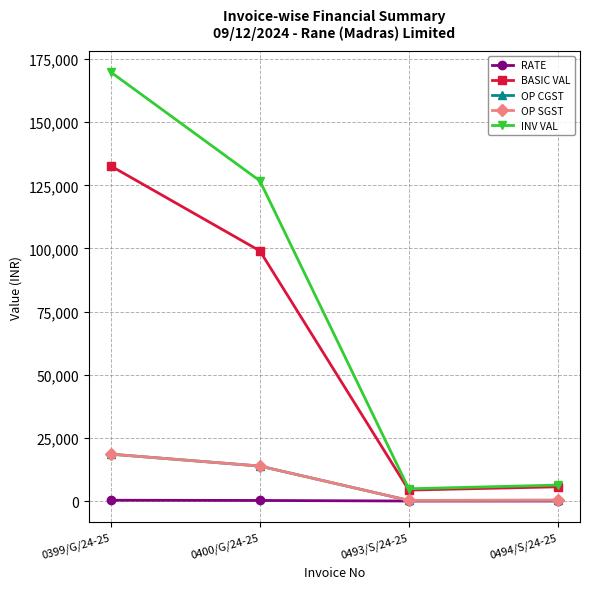

Does the chart have visible grid lines?

Yes